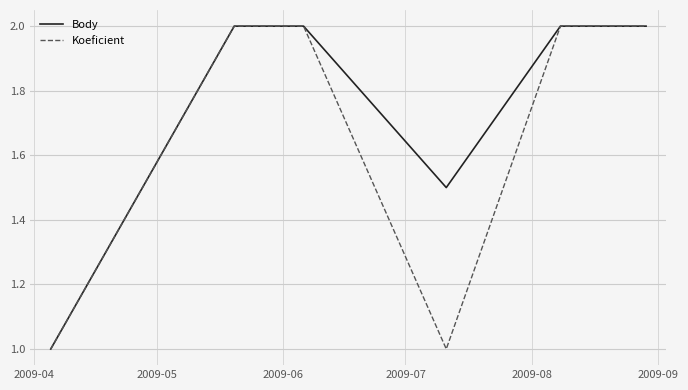

Rank the series by their average value, from highest to lowest.

Body, Koeficient